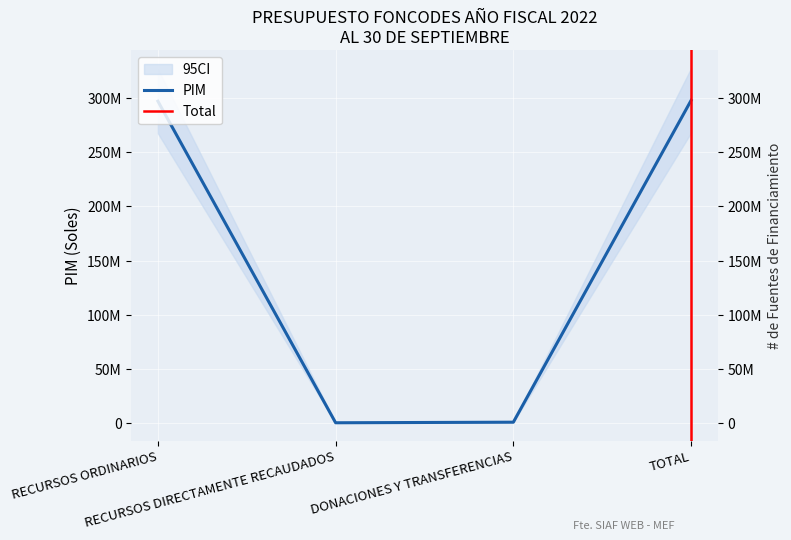

Rank the categories by value from lowest to highest.

RECURSOS DIRECTAMENTE RECAUDADOS, DONACIONES Y TRANSFERENCIAS, RECURSOS ORDINARIOS, TOTAL